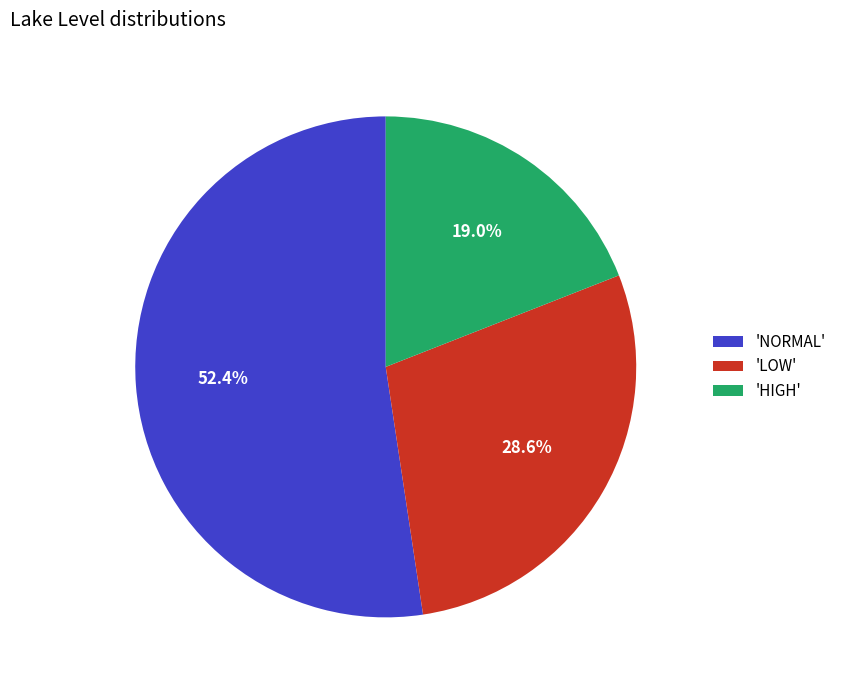

What is the ratio of the value at 'HIGH' to the value at 'LOW'?

0.7